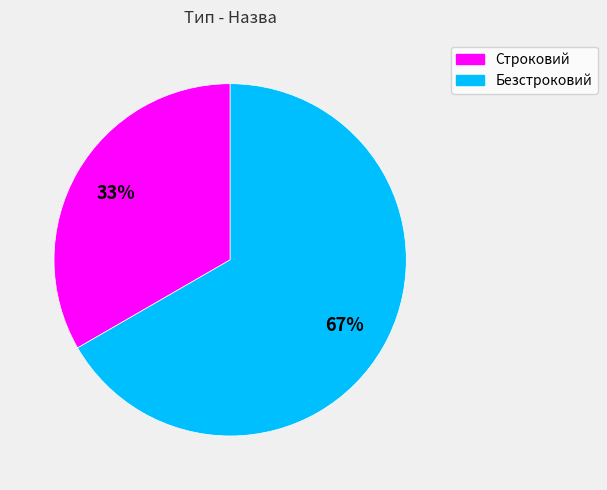

Which has a higher value, Безстроковий or Строковий?

Безстроковий